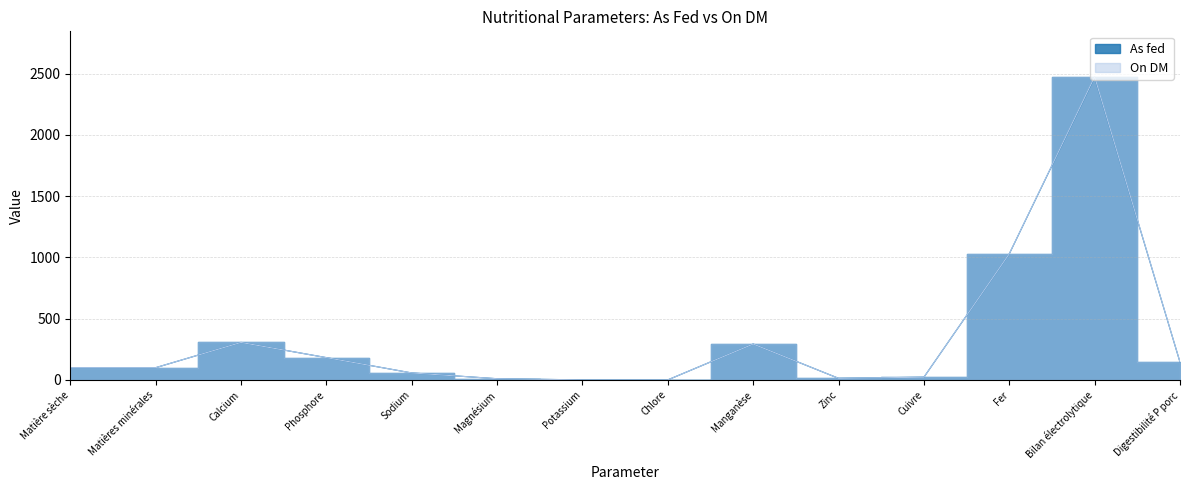

Reading left to right, list all the values displayed in this chart.

As fed: Matière sèche=99.9	Matières minérales=99.8	Calcium=306.0	Phosphore=182.0	Sodium=56.8	Magnésium=9.8	Potassium=0.2	Chlore=0.2	Manganèse=293.0	Zinc=13.0	Cuivre=22.0	Fer=1029.0	Bilan électrolytique=2471.0	Digestibilité P porc=145.0
On DM: Matière sèche=100.0	Matières minérales=99.9	Calcium=306.0	Phosphore=182.0	Sodium=56.9	Magnésium=9.8	Potassium=0.2	Chlore=0.2	Manganèse=293.0	Zinc=13.0	Cuivre=22.0	Fer=1030.0	Bilan électrolytique=2475.0	Digestibilité P porc=146.0